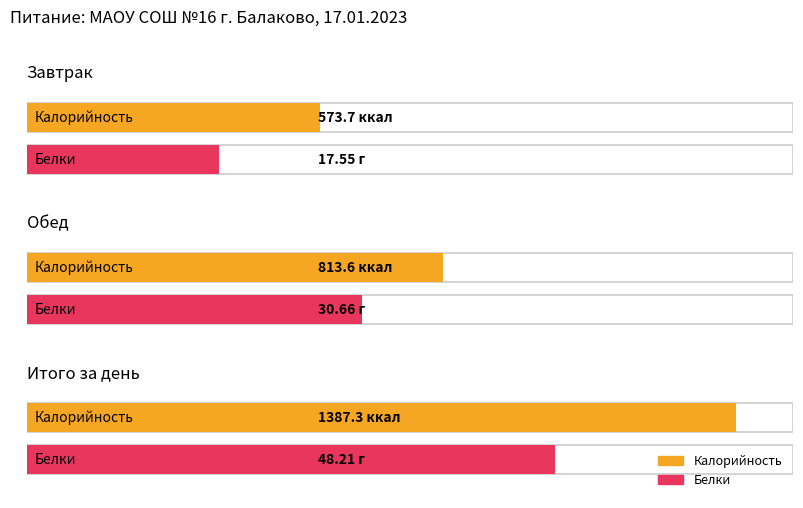

What is the difference between the maximum and second lowest values in the Белки series?

17.6